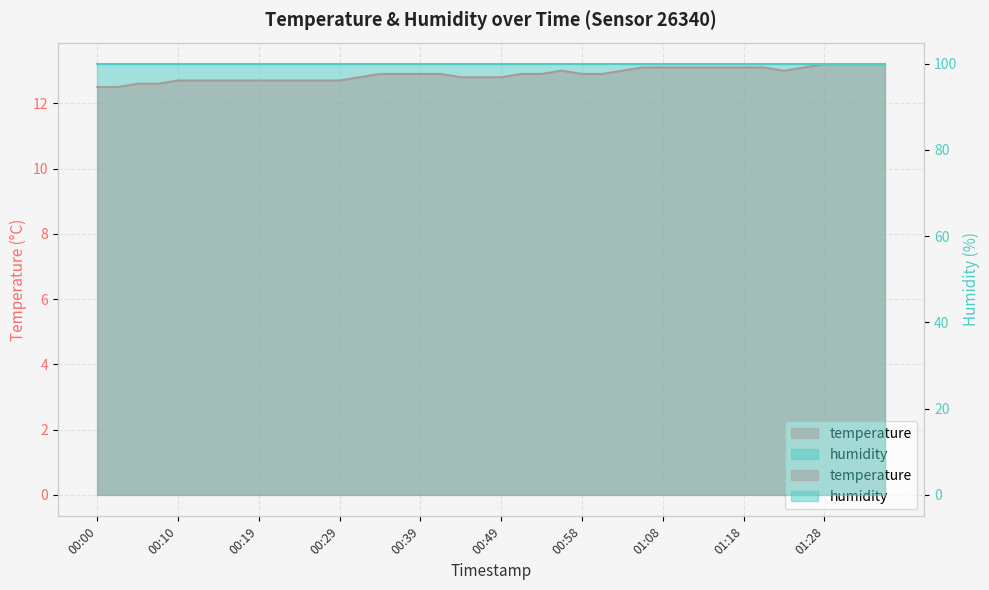

Read the value at 01:01.

12.9